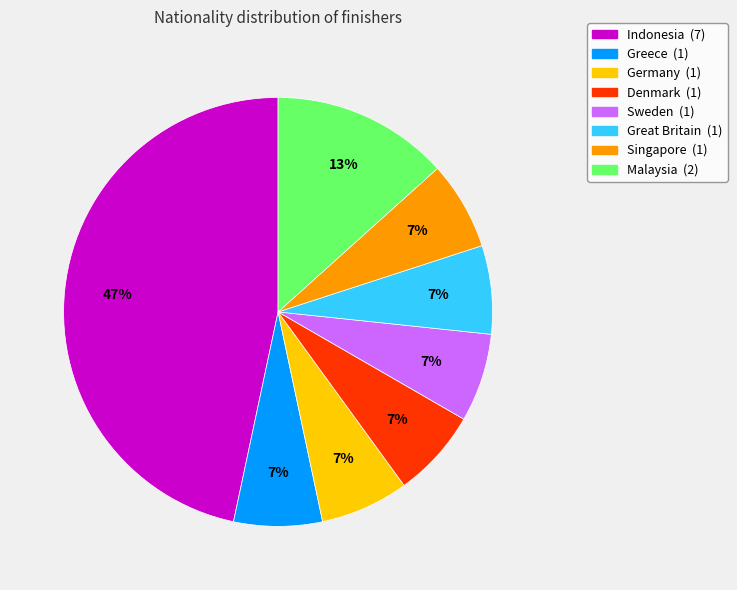

To the nearest percent, what percentage of the pie is Greece (1)?

7%